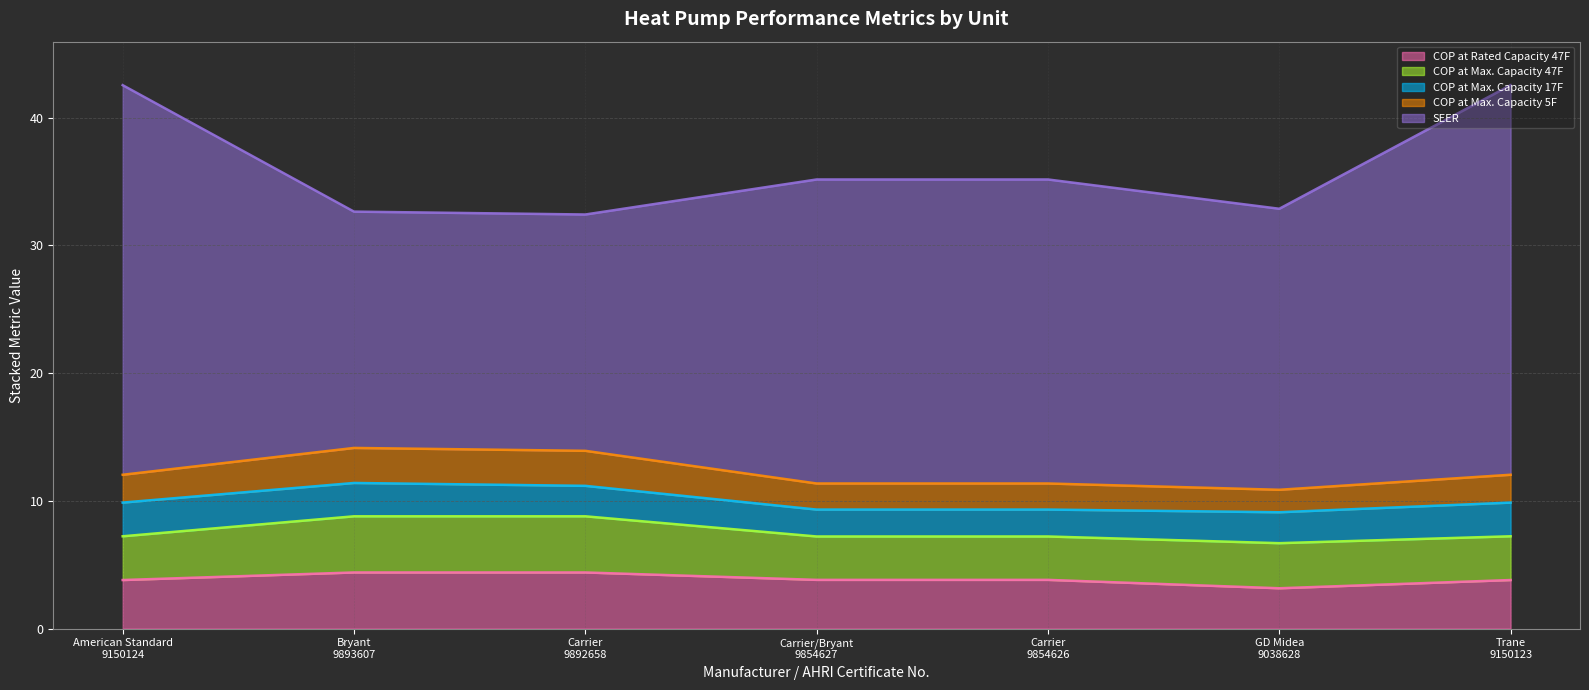

What are all the series names shown in the legend?

COP at Rated Capacity 47F, COP at Max. Capacity 47F, COP at Max. Capacity 17F, COP at Max. Capacity 5F, SEER